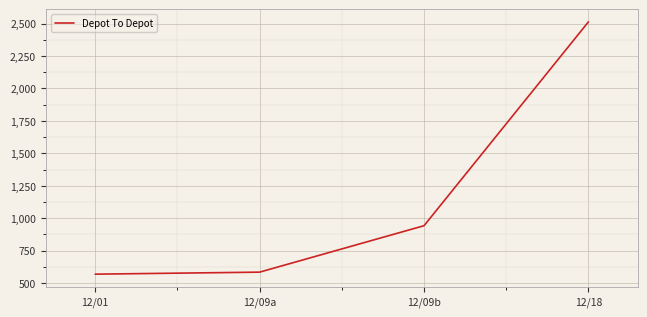

What is the average value?

1152.3